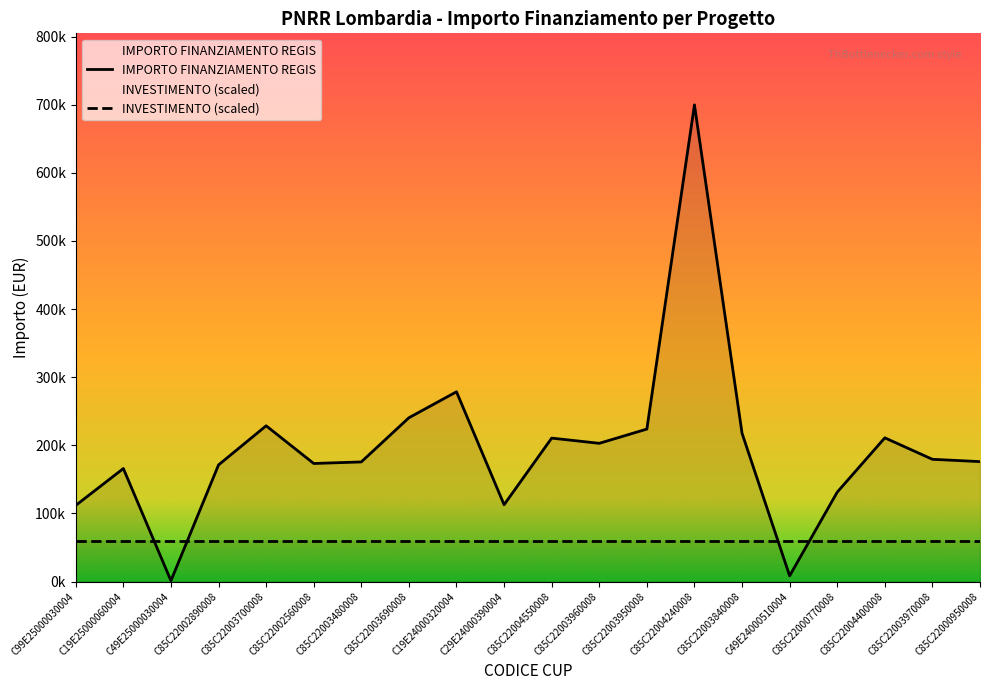

Reading right to left, list all the values displayed in this chart.

IMPORTO FINANZIAMENTO REGIS: C85C22000950008=176000.4	C85C22003970008=179420.1	C85C22004400008=210913.7	C85C22000770008=131200.0	C49E24000510004=8377.6	C85C22003840008=217613.5	C85C22004240008=699734.4	C85C22003950008=223771.4	C85C22003960008=202864.8	C85C22004550008=210514.6	C29E24000390004=112730.4	C19E24000320004=278493.2	C85C22003690008=240397.6	C85C22003480008=175568.4	C85C22002560008=173263.3	C85C22003700008=228592.8	C85C22002890008=171177.7	C49E25000030004=1200.0	C19E25000060004=165869.6	C99E25000030004=111760.0
INVESTIMENTO (scaled): C85C22000950008=58792.0	C85C22003970008=58792.0	C85C22004400008=58792.0	C85C22000770008=58792.0	C49E24000510004=58792.0	C85C22003840008=58792.0	C85C22004240008=58792.0	C85C22003950008=58792.0	C85C22003960008=58792.0	C85C22004550008=58792.0	C29E24000390004=58792.0	C19E24000320004=58792.0	C85C22003690008=58792.0	C85C22003480008=58792.0	C85C22002560008=58792.0	C85C22003700008=58792.0	C85C22002890008=58792.0	C49E25000030004=58792.0	C19E25000060004=58792.0	C99E25000030004=58792.0